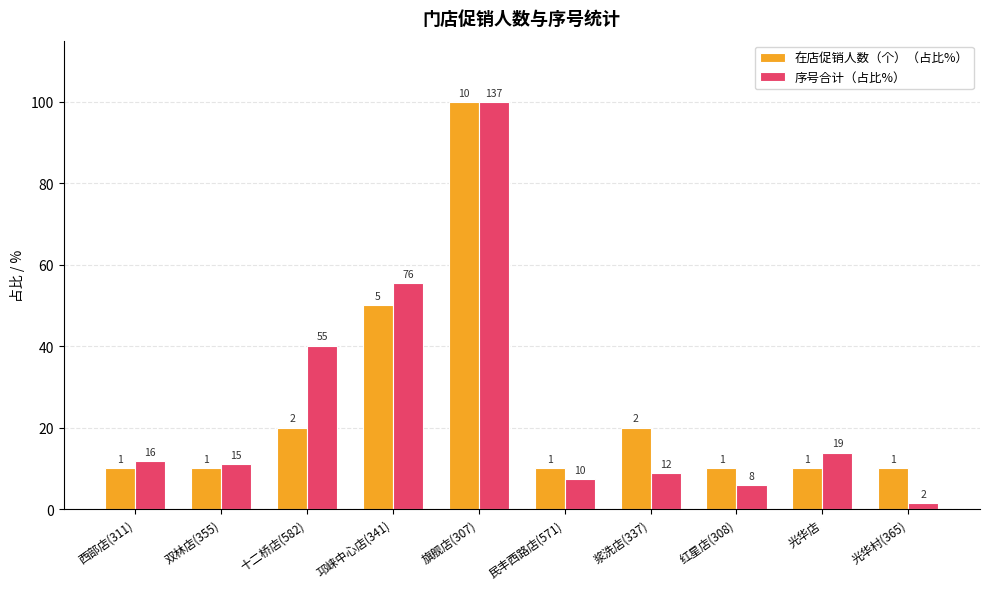

Is it true that 序号合计（占比%） equals 8.5 at 光华店?

False